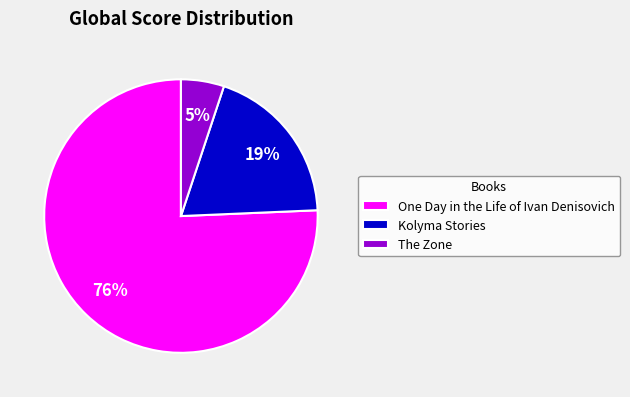

To the nearest percent, what is the difference between the largest and smallest slice percentages?

71%